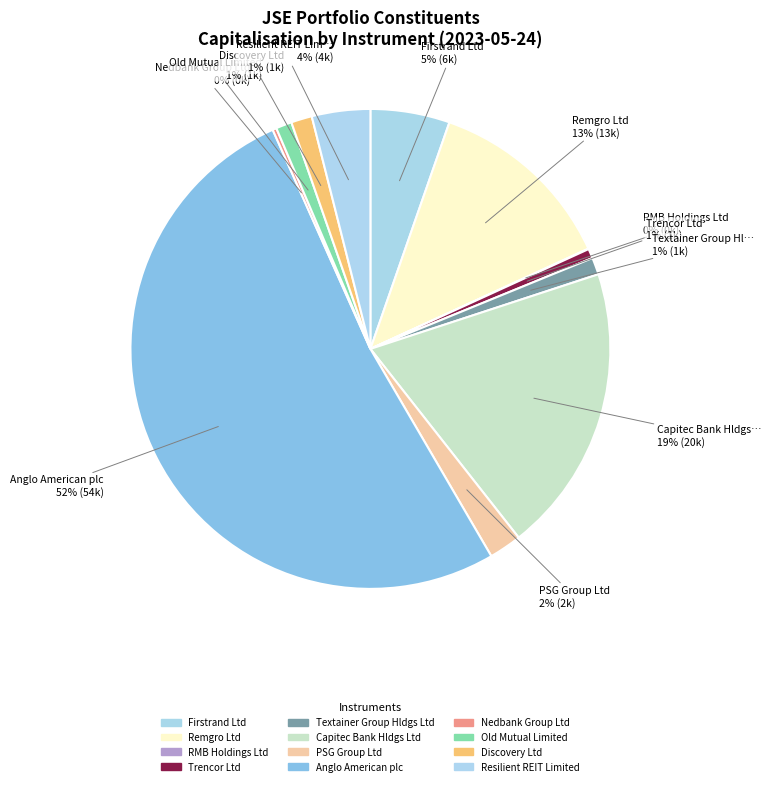

Combined, do Trencor Ltd and Capitec Bank Hldgs Ltd account for over 50%?

No